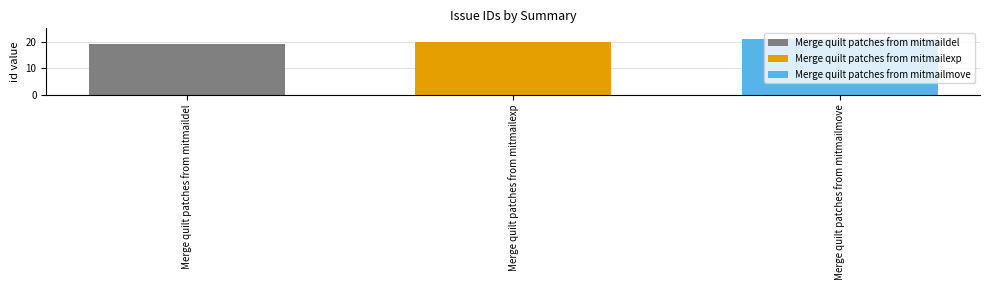

Which series has the largest range (max minus min)?

Merge quilt patches from mitmaildel